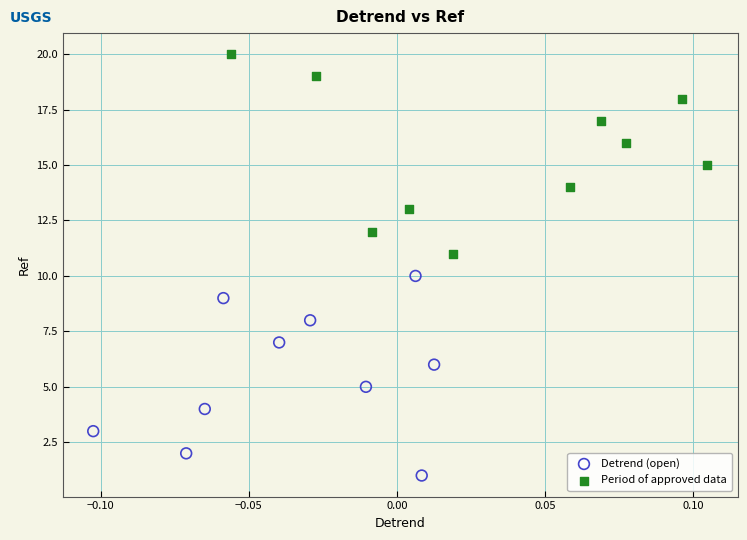

Which series reaches the minimum Y coordinate?

Detrend (open)